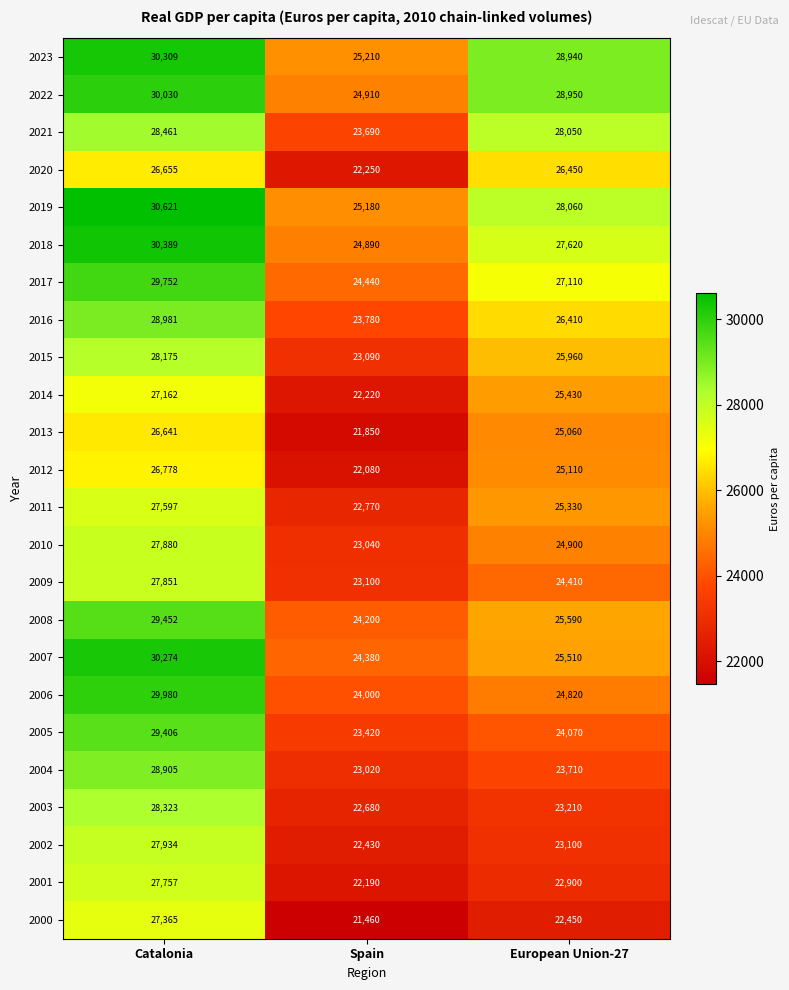

The value of 2019 at European Union-27 is 43332. True or false?

False